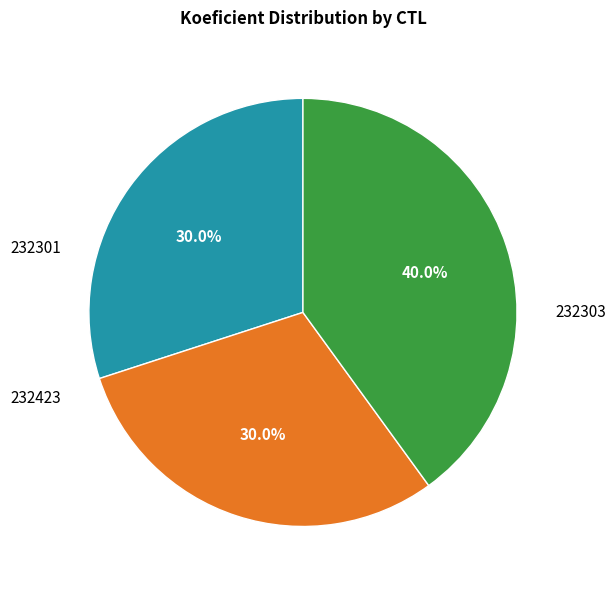

Count the number of slices in the pie.

3